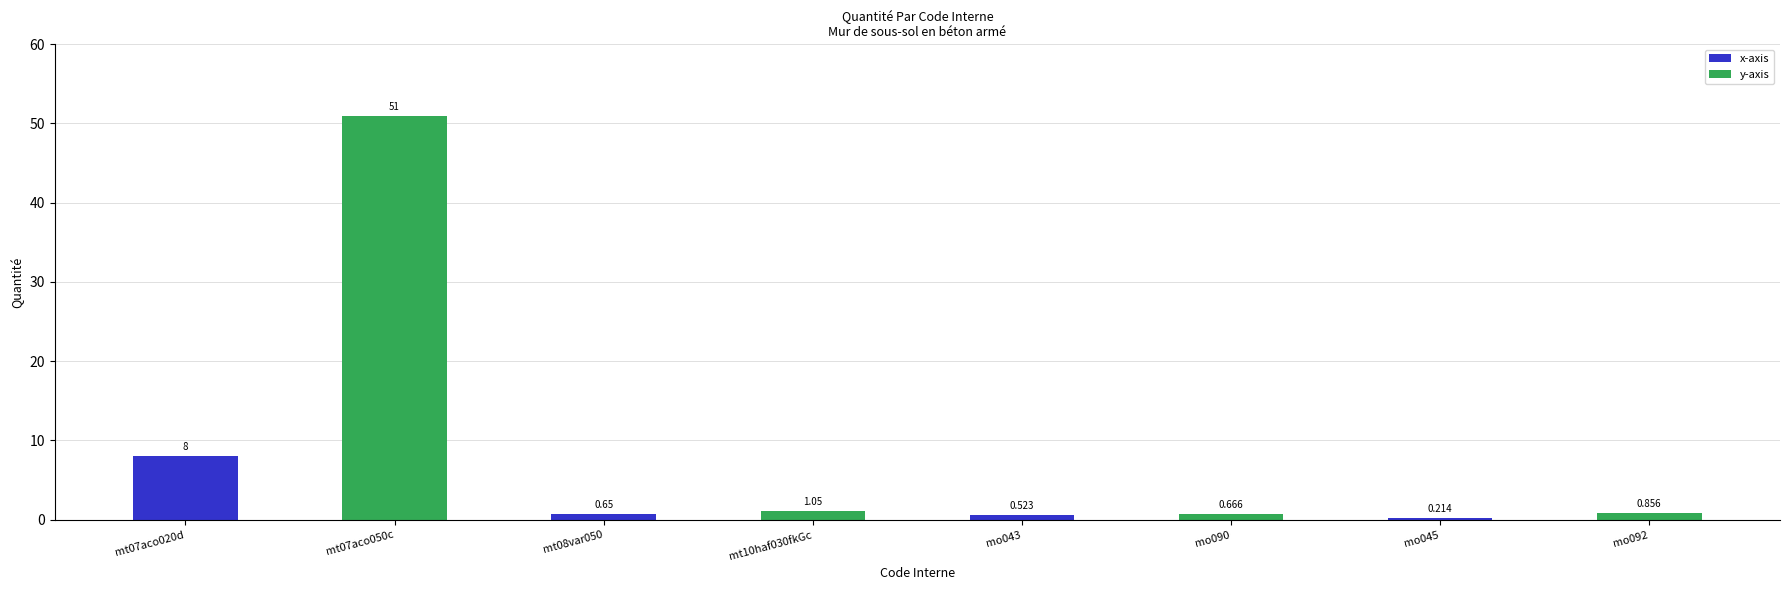

What is the label of the 3rd bar from the right?

mo090